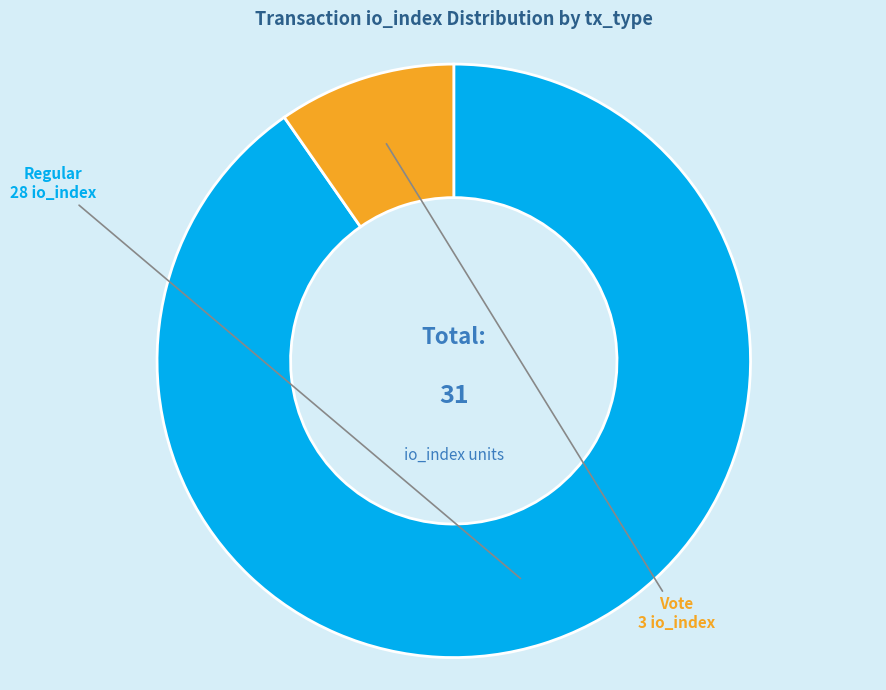

How many segments does this pie chart have?

2